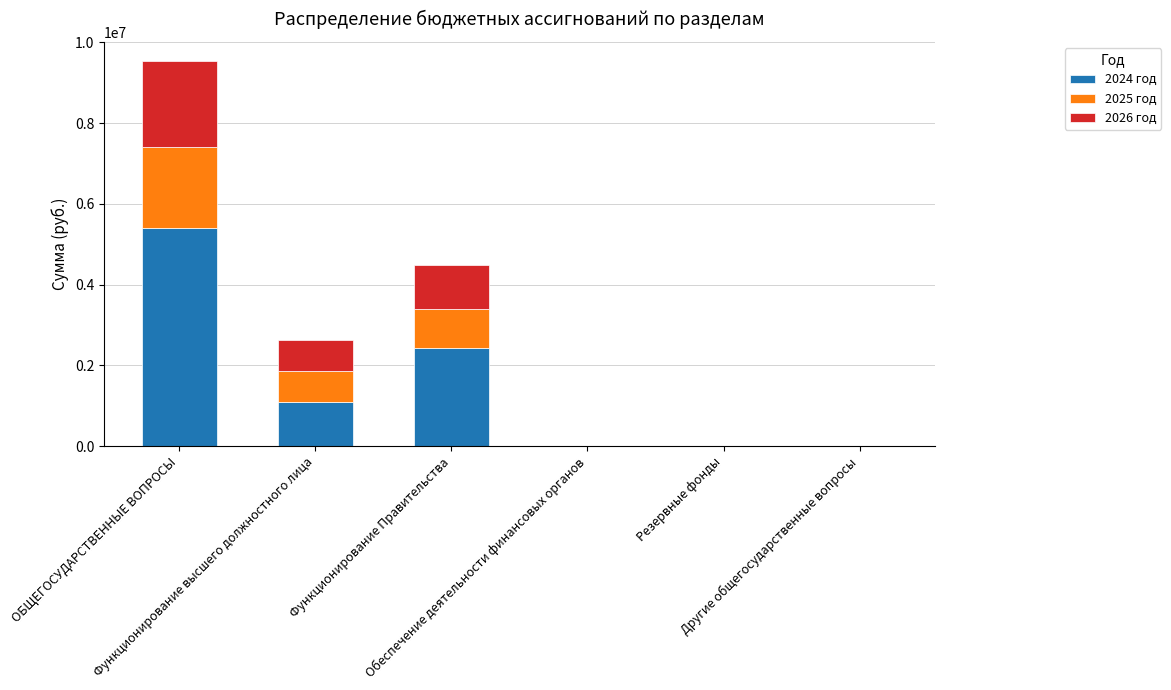

What is the sum of all 2024 год values?

8926217.9